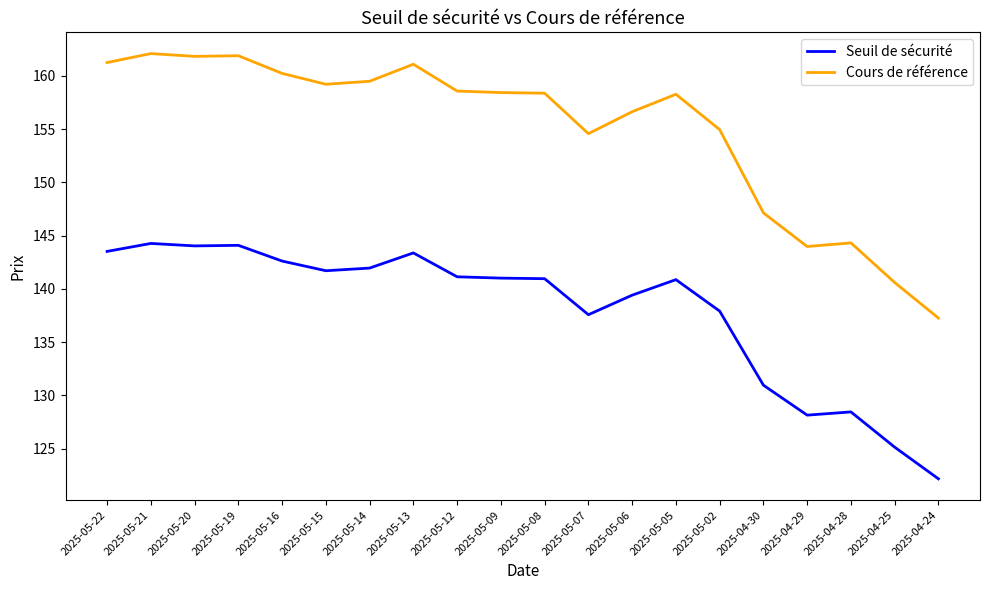

What is the highest value of the Cours de référence series?

162.1